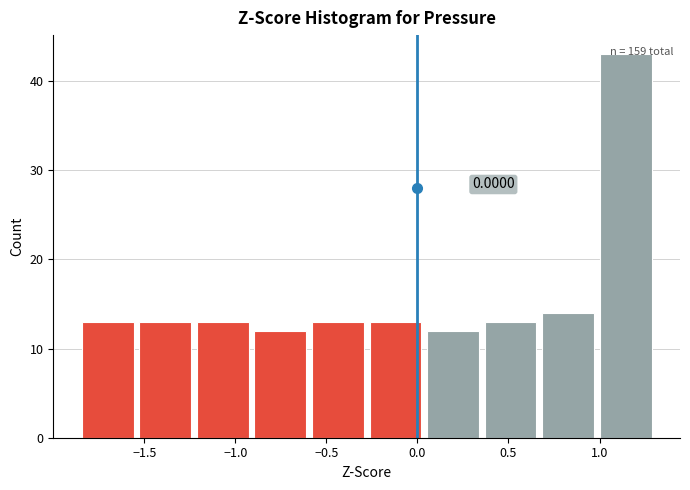

Which range on the x-axis has the tallest bar?

1.00 to 1.30